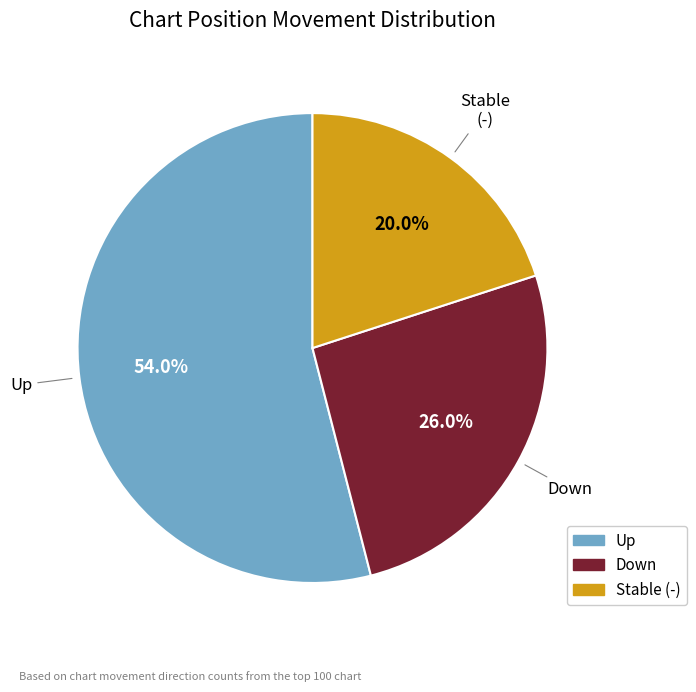

Is there any slice that represents more than half of the pie?

Yes